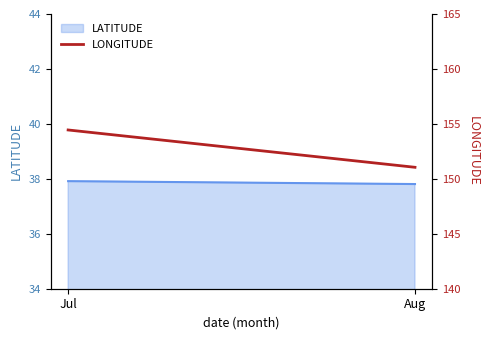

Reading right to left, extract all data points from this chart.

Aug=151.1	Jul=154.4